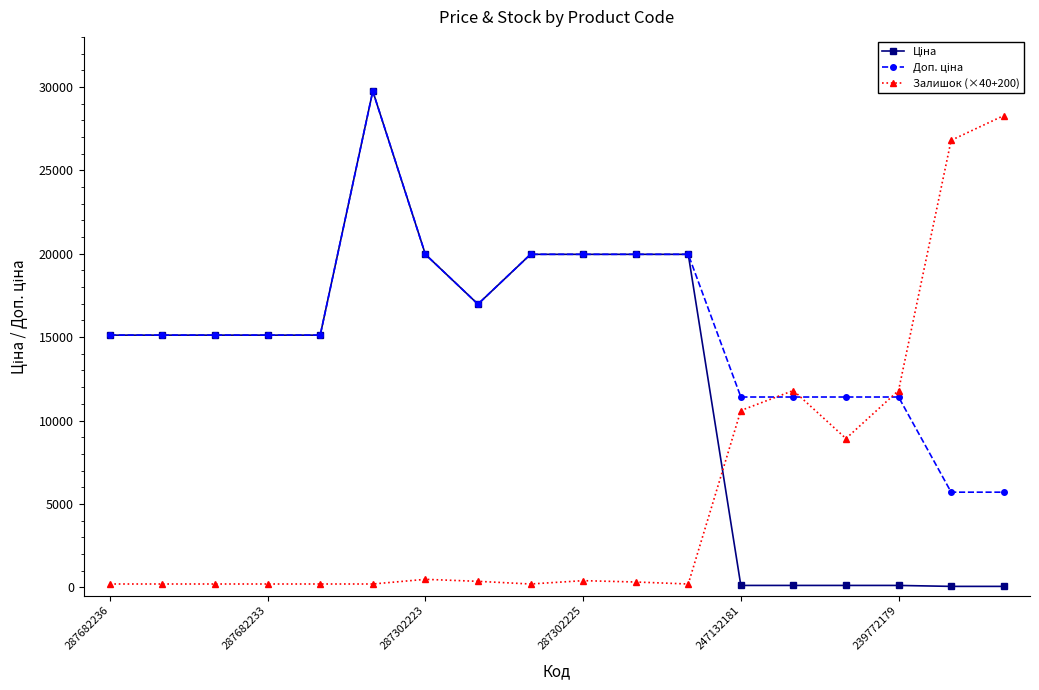

What is the maximum value for Залишок (×40+200)?

28280.0